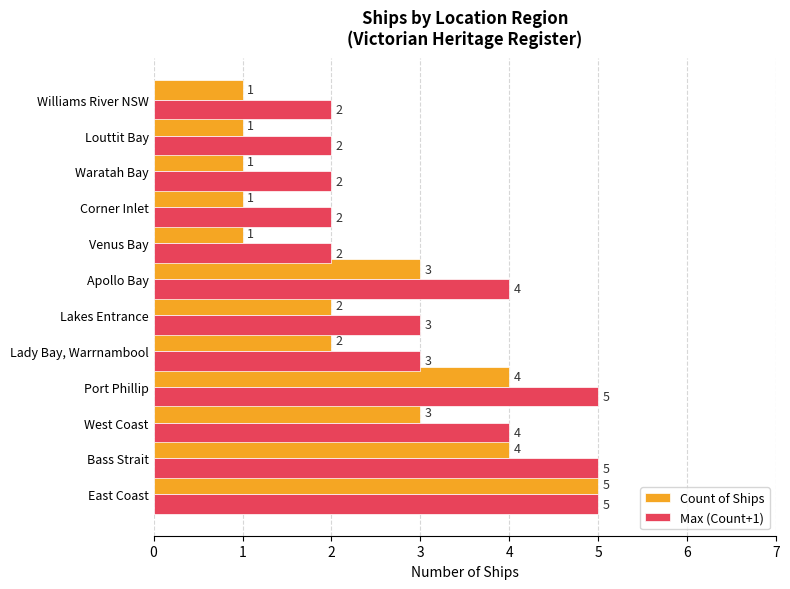

List the series in order of their overall mean, lowest first.

Count of Ships, Max (Count+1)